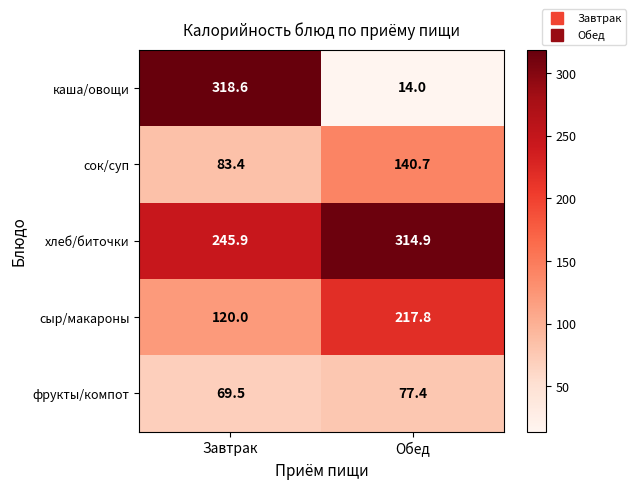

What is the sum of all фрукты/компот values?

146.9